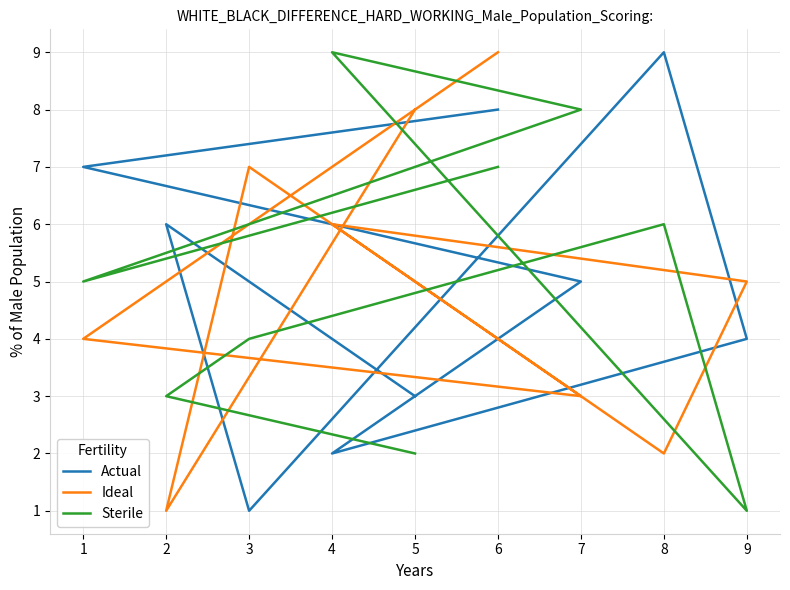

How many interior local peaks does the Sterile series have?

2